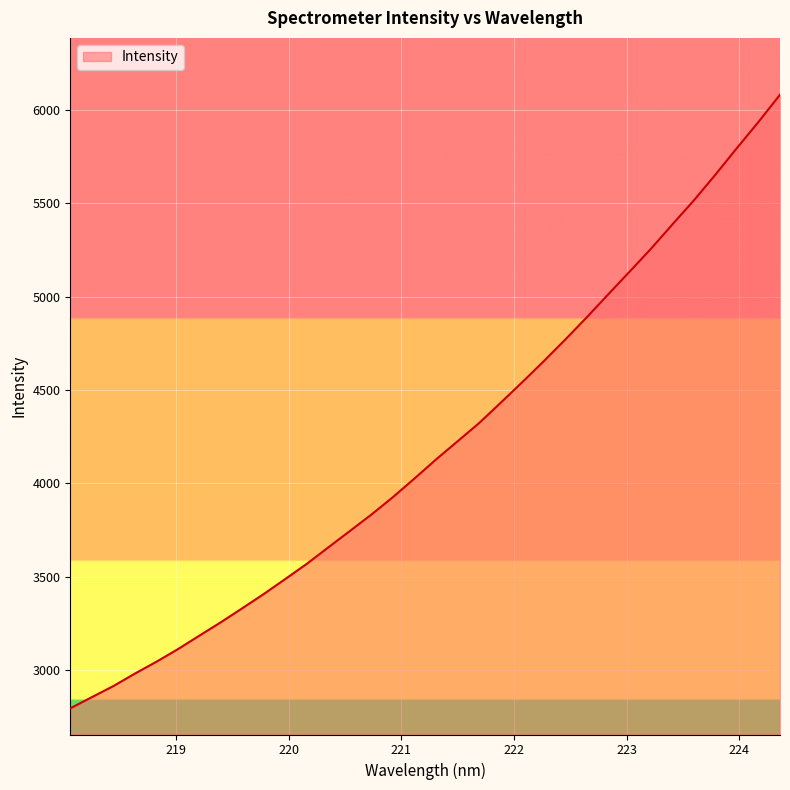

What is the maximum value shown in the chart?

6079.6